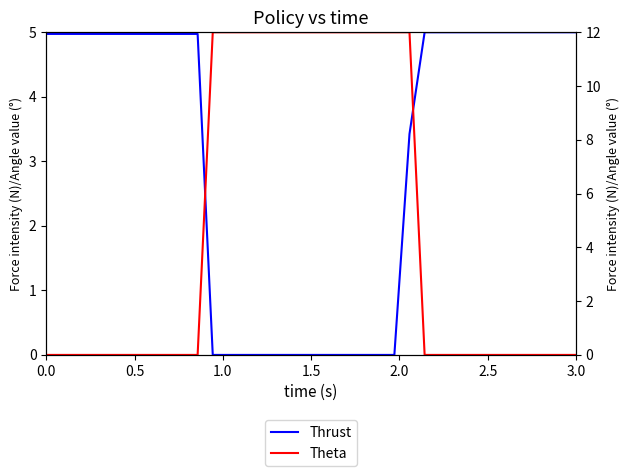

The value of Theta at 31 is 2.3. True or false?

False